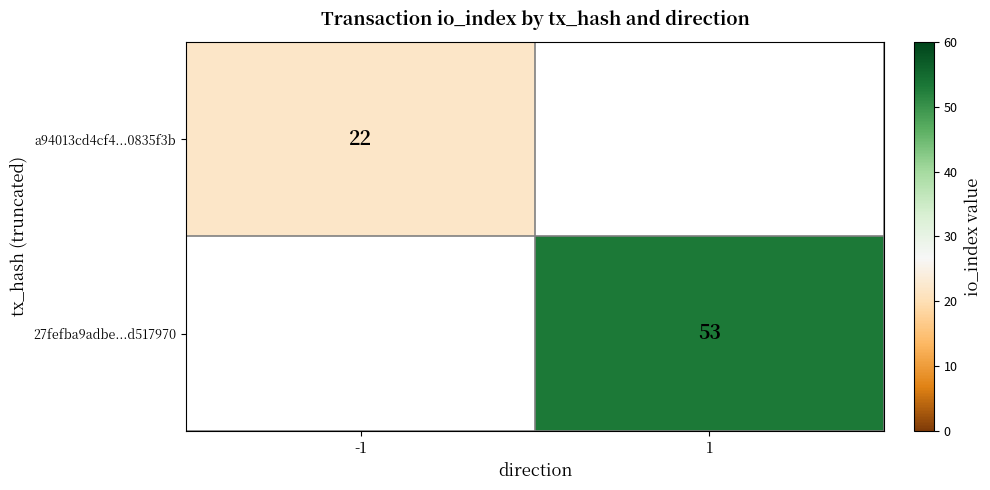

The 27fefba9adbe...d517970 series shows 22 at 1. True or false?

False